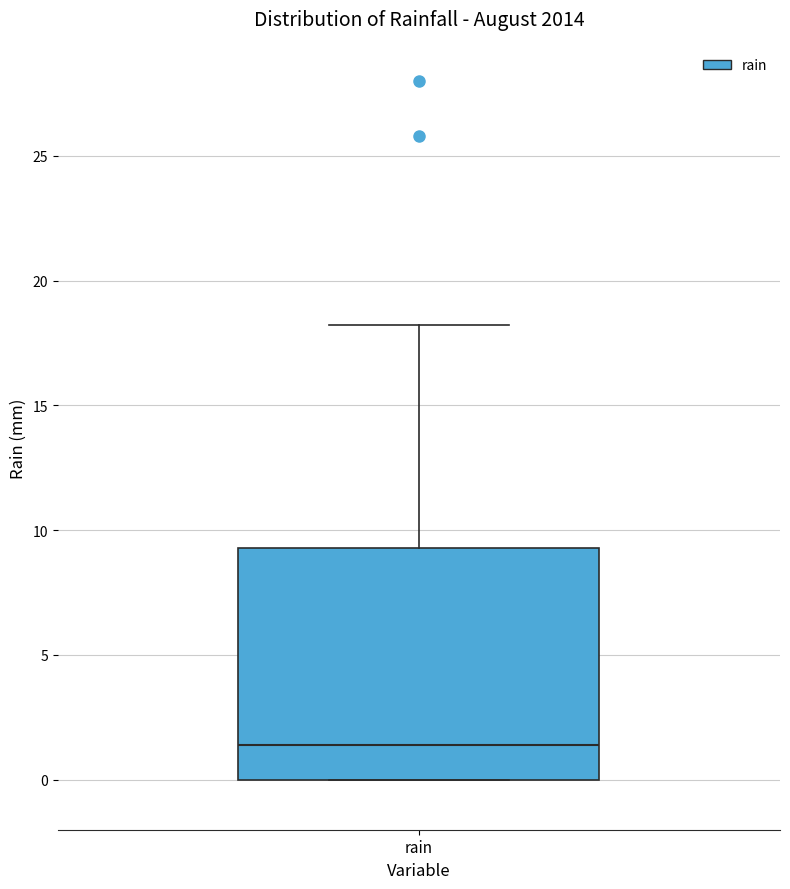

Read this box plot against the y-axis: the position of the median line, the range covered by the box, and the ends of both whiskers. The values are not printed on the chart, so give them approximately, as read against the axis.

median 1.5, box 0.0 to 9.5, whiskers 0.0 to 18.0